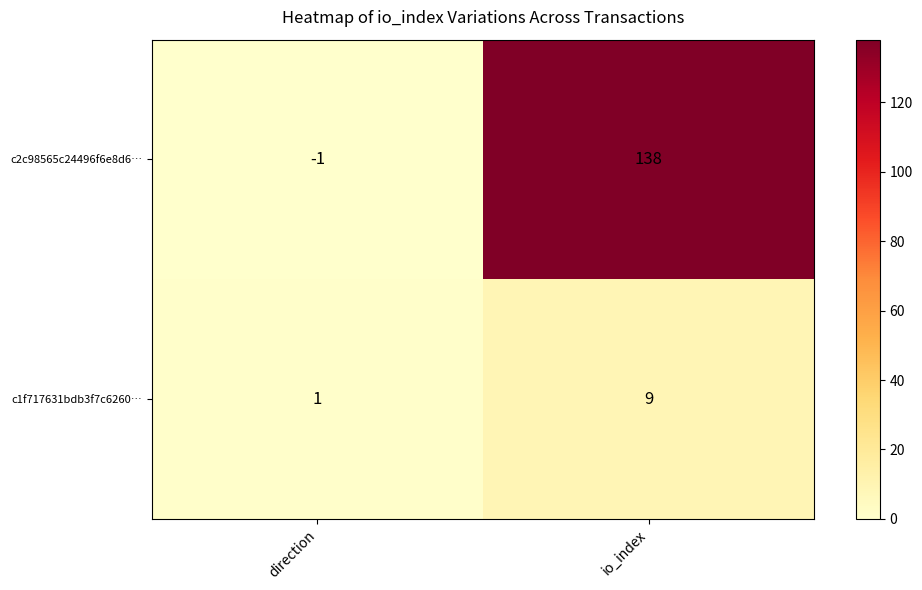

What is the sum of all c2c98565c24496f6e8d6… values?

137